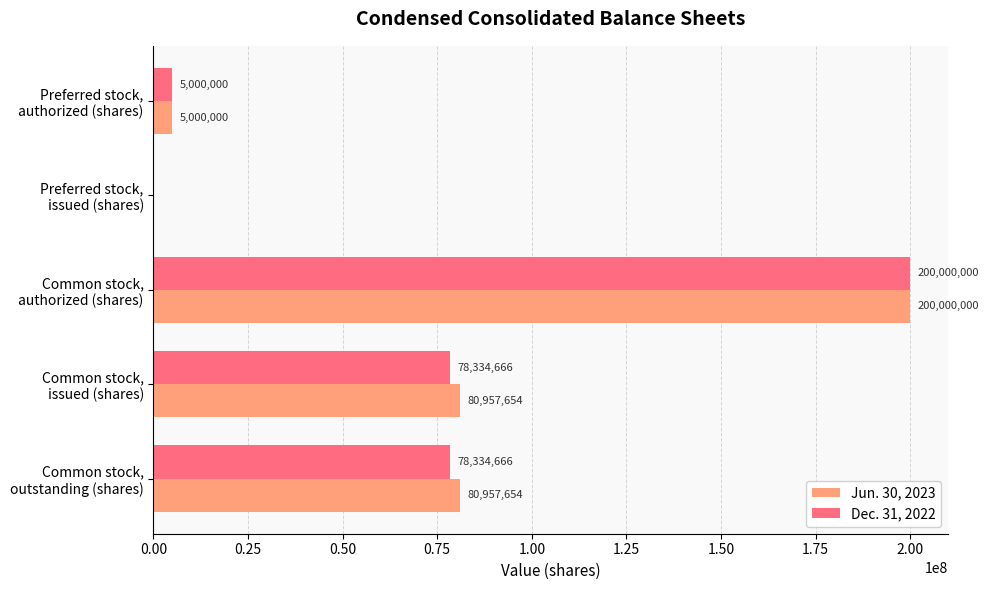

What are all the series names shown in the legend?

Jun. 30, 2023, Dec. 31, 2022